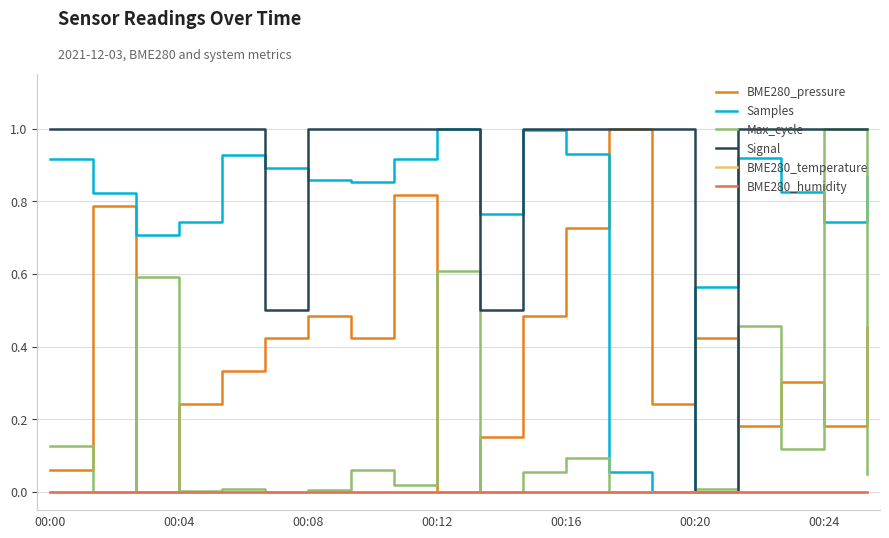

At which category is the sum across all series the highest?

00:24